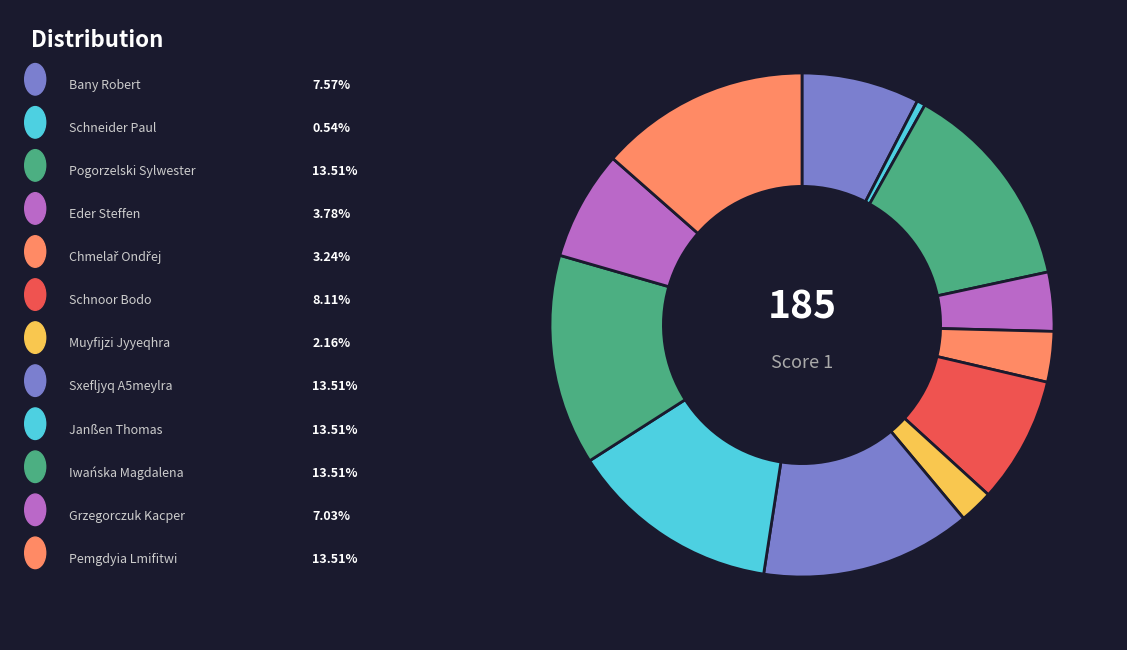

Which slice is the largest?

Pogorzelski Sylwester